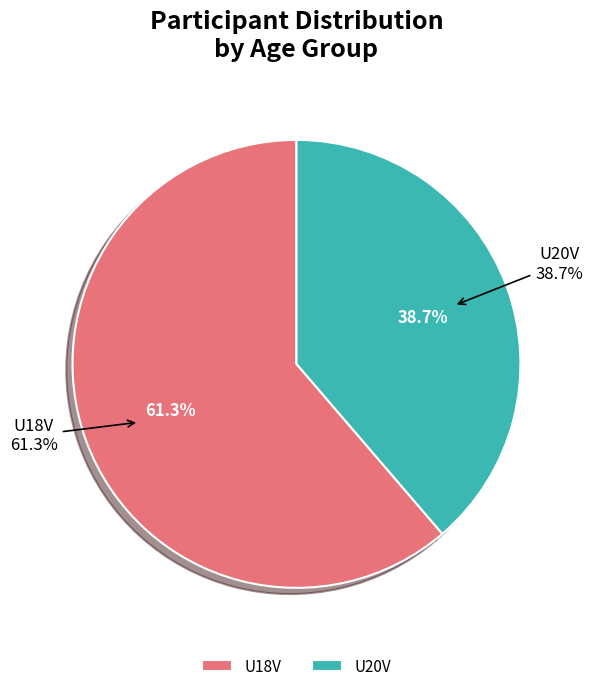

What is the ratio of the value at U18V to the value at U20V?

1.6